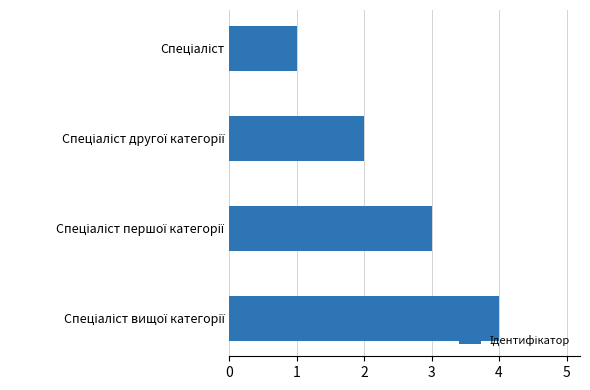

What is the difference between the maximum and minimum values?

3